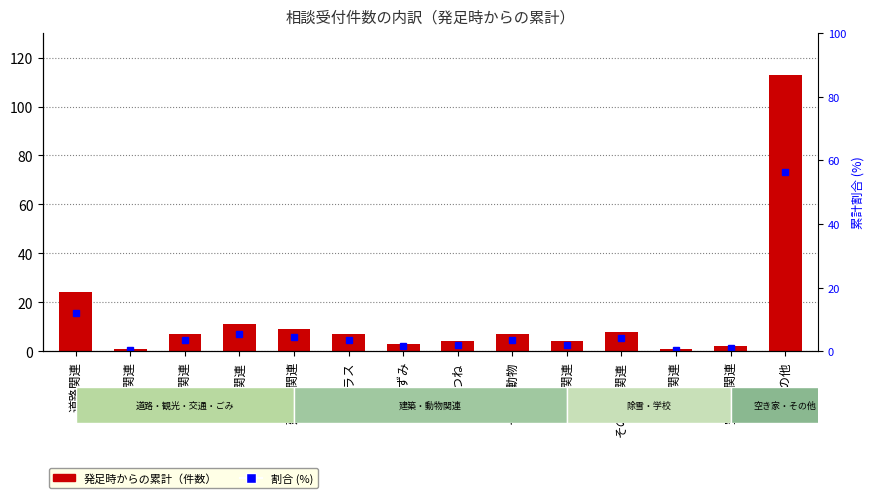

What is the label of the 12th bar from the right?

交通関連